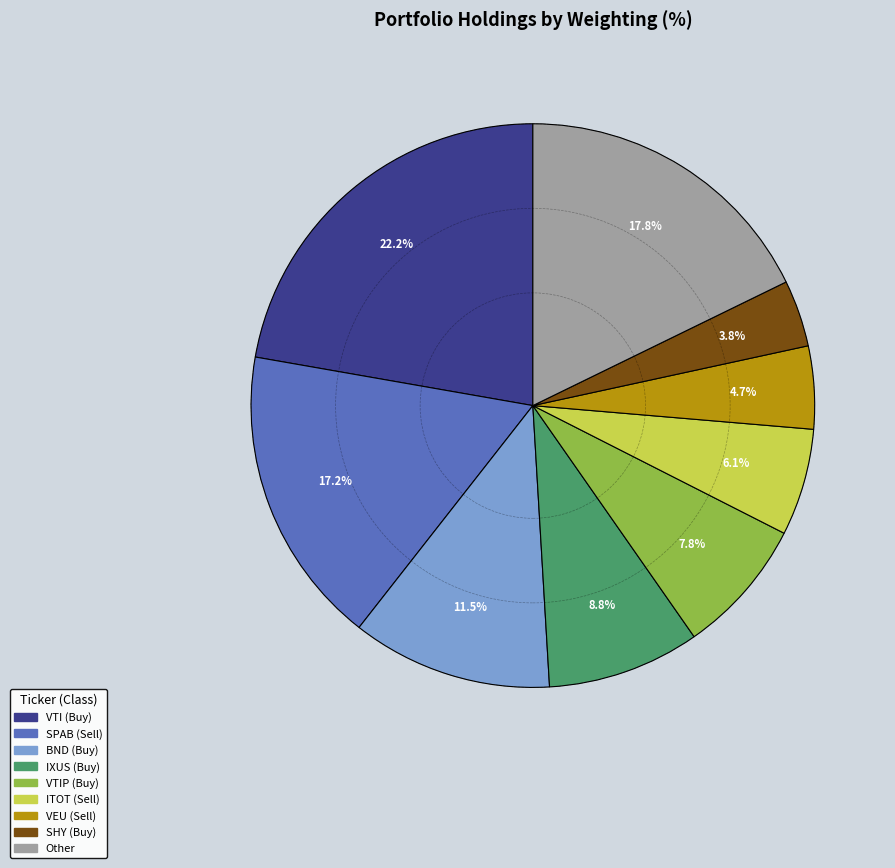

Is there a majority slice in this chart?

No